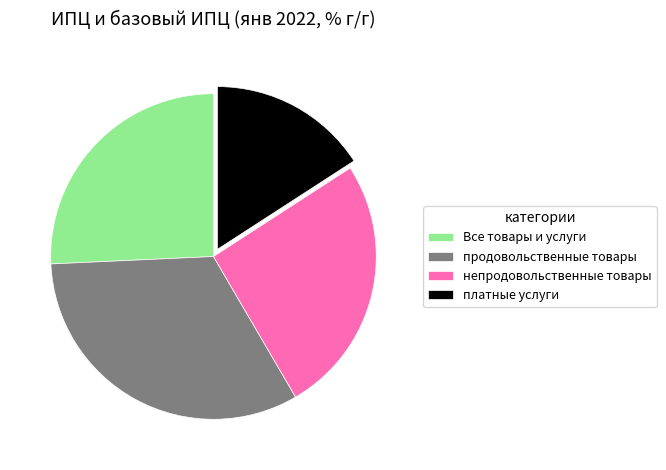

Do продовольственные товары and платные услуги together represent more than half of the pie?

No